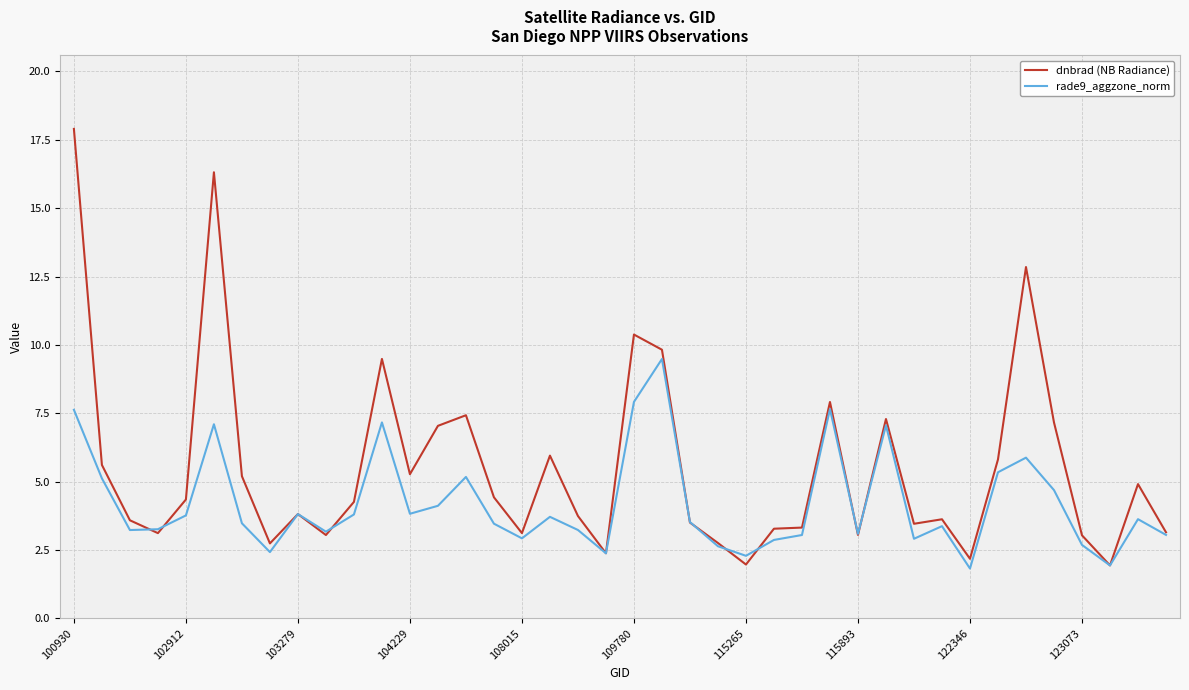

Rank the series by their average value, from highest to lowest.

dnbrad (NB Radiance), rade9_aggzone_norm